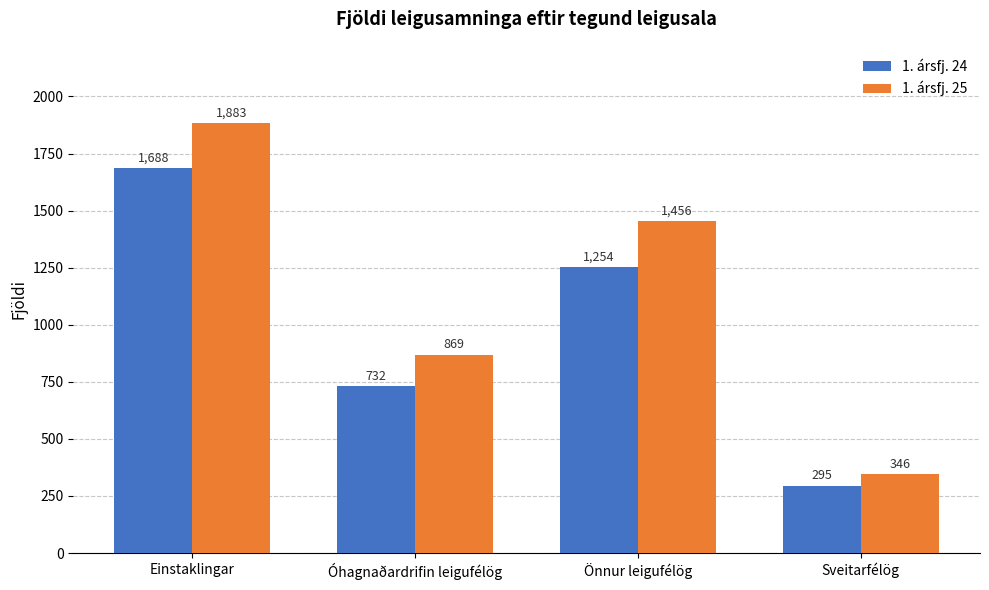

List the series in order of their peak value, lowest first.

1. ársfj. 24, 1. ársfj. 25